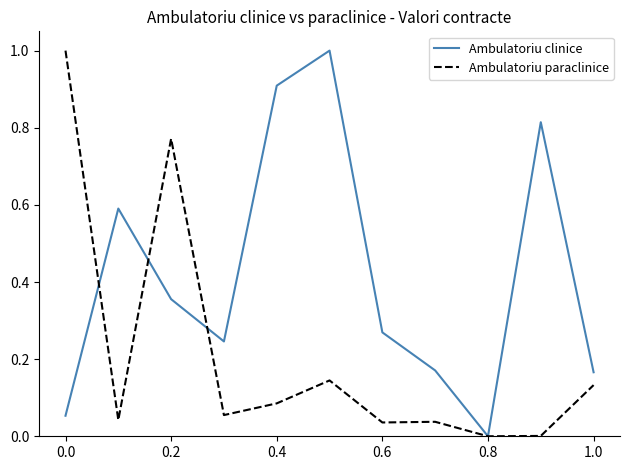

Which series has the largest total across all categories?

Ambulatoriu clinice